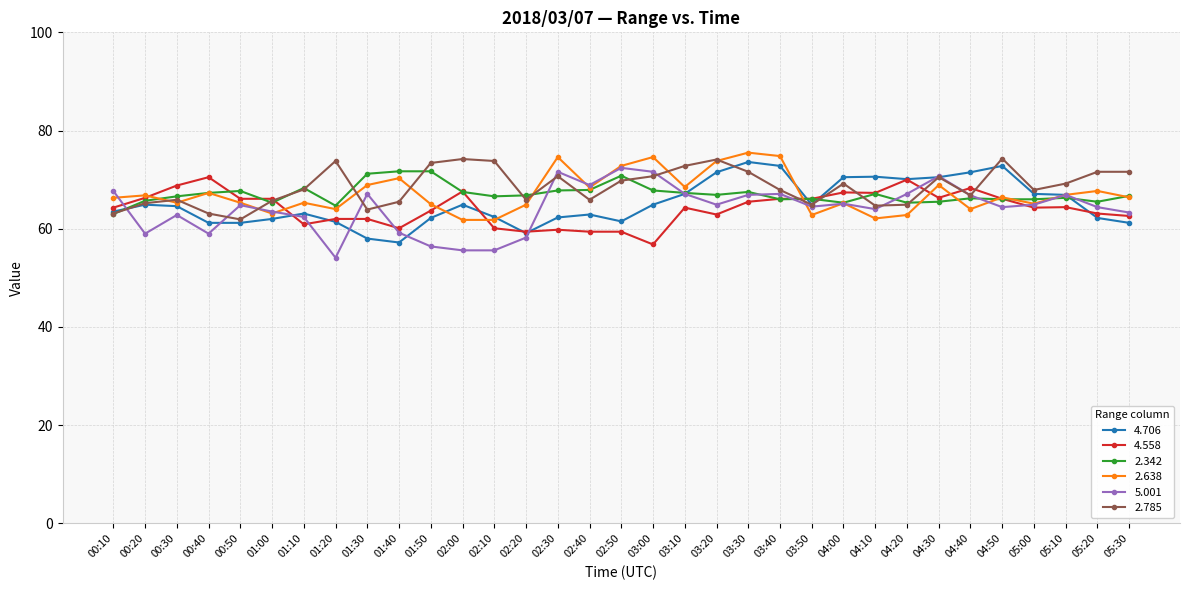

True or false: 2.638 has more than 0 interior local peaks.

True